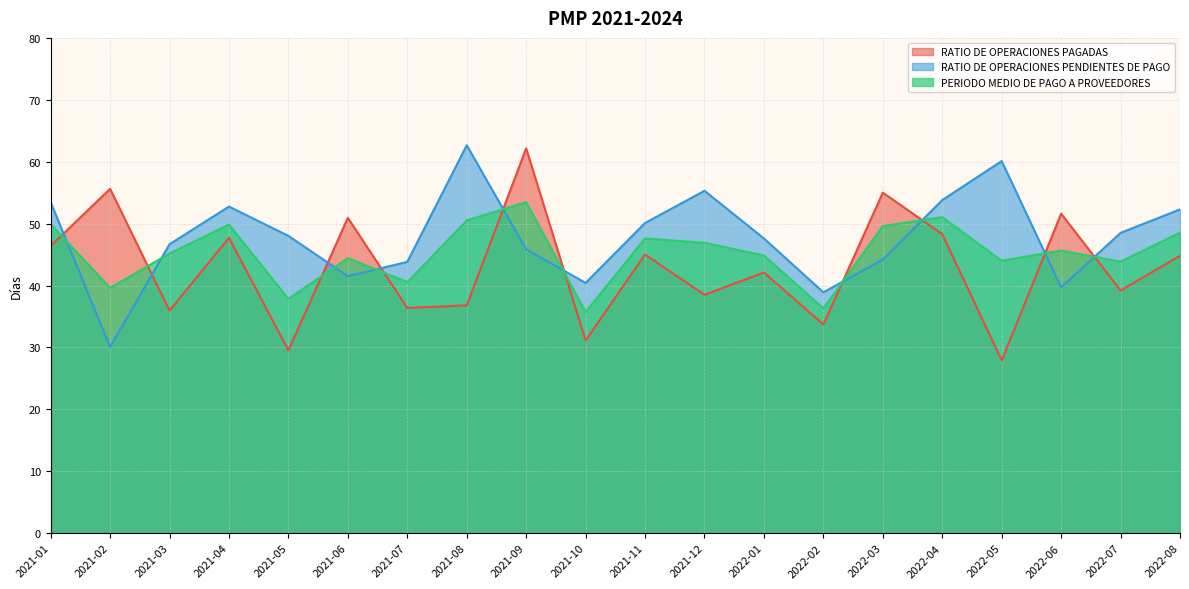

How many intersections are there between RATIO DE OPERACIONES PAGADAS and RATIO DE OPERACIONES PENDIENTES DE PAGO?

10